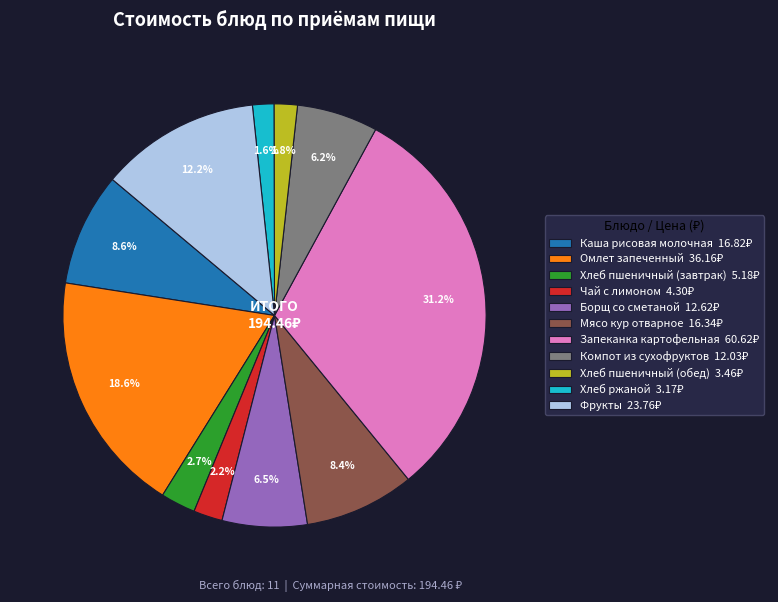

To the nearest percent, what is the average slice percentage?

9%